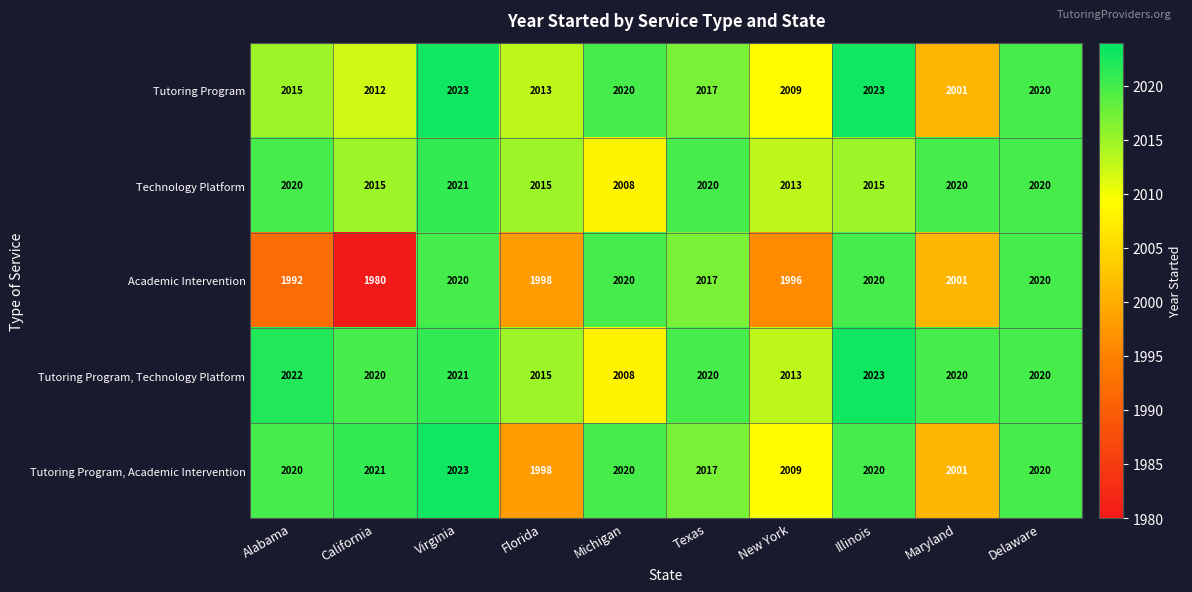

At how many categories does at least one series exceed 2002?

10